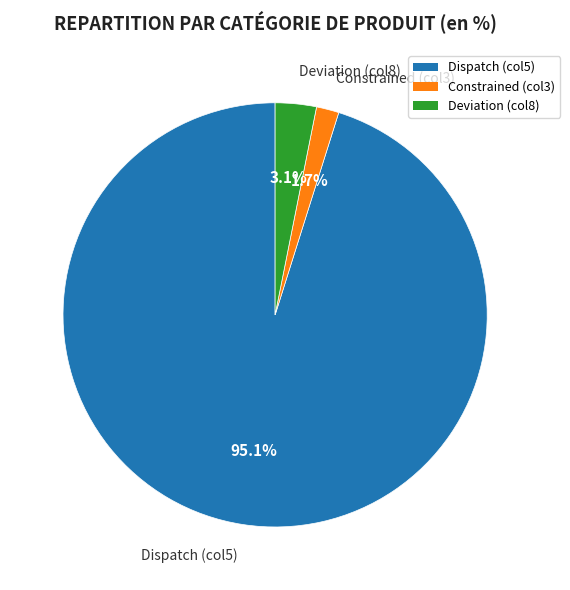

Is there any slice that represents more than half of the pie?

Yes